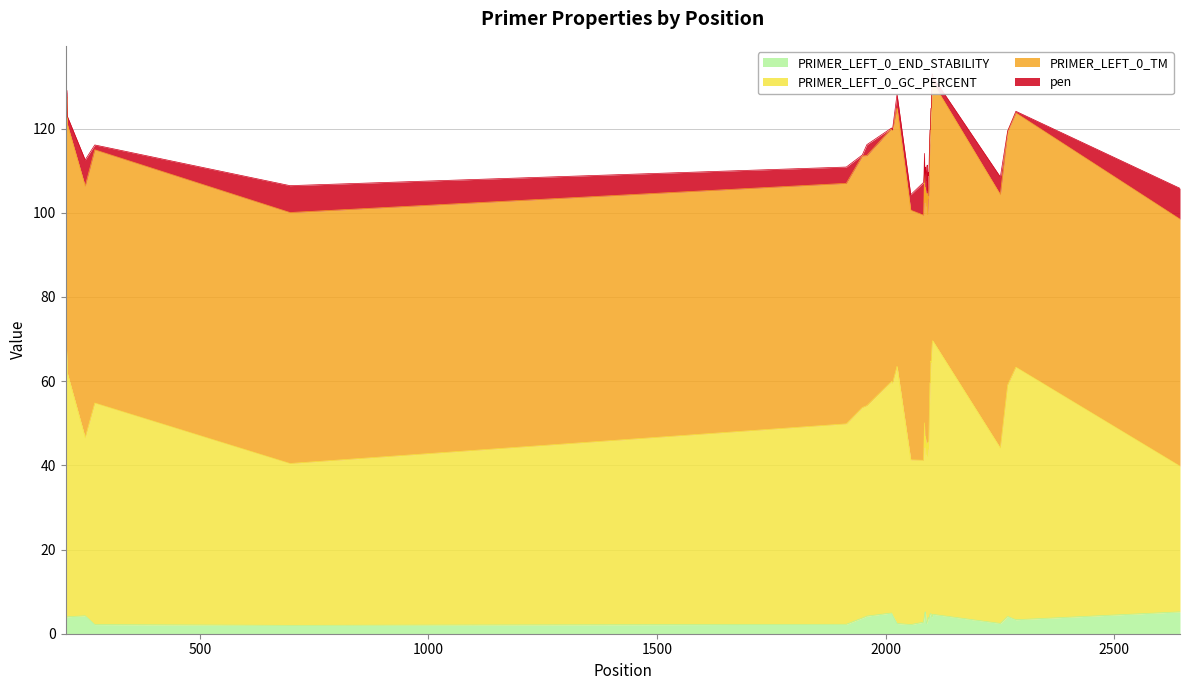

What is the difference between the maximum and minimum values in the PRIMER_LEFT_0_END_STABILITY series?

3.2